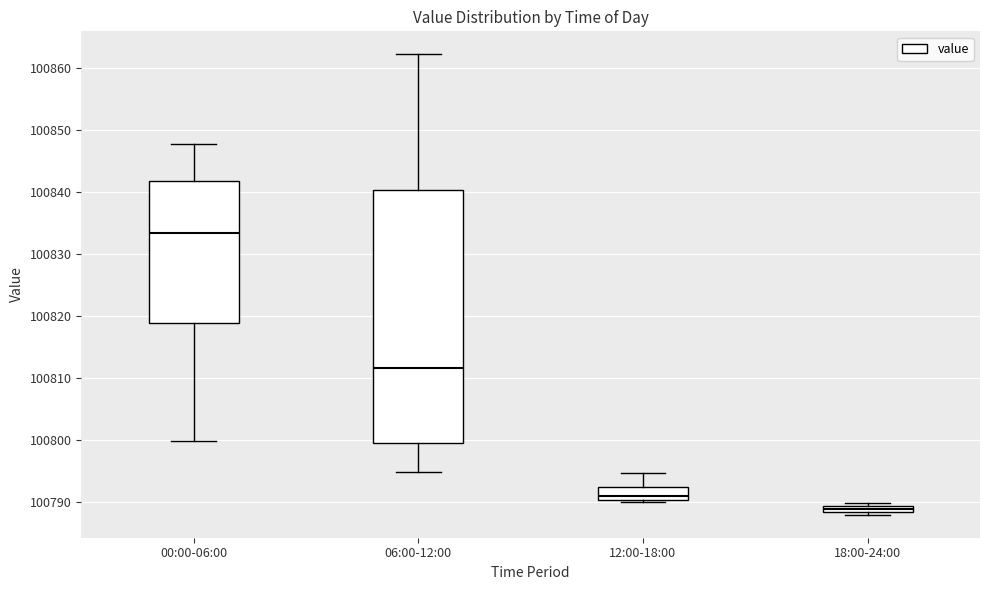

Where is the lower edge of the box for 06:00-12:00 on the y-axis? The values are not printed on the chart, so give them approximately, as read against the axis.

100800